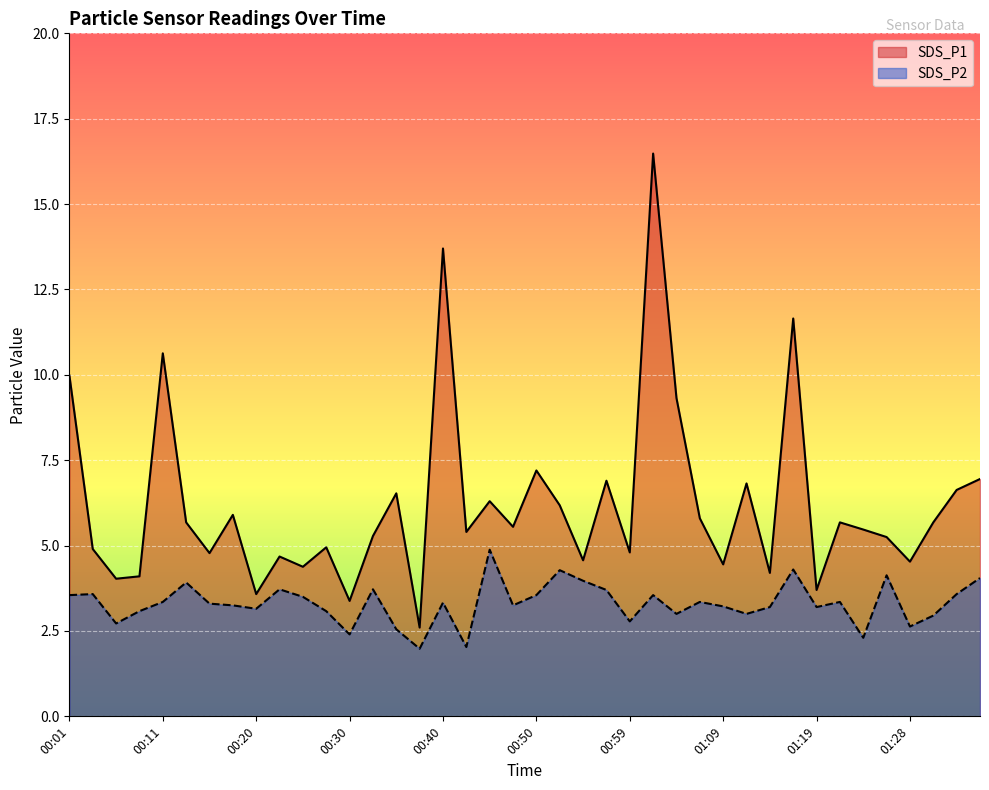

What is the sum of all SDS_P1 values?

248.6